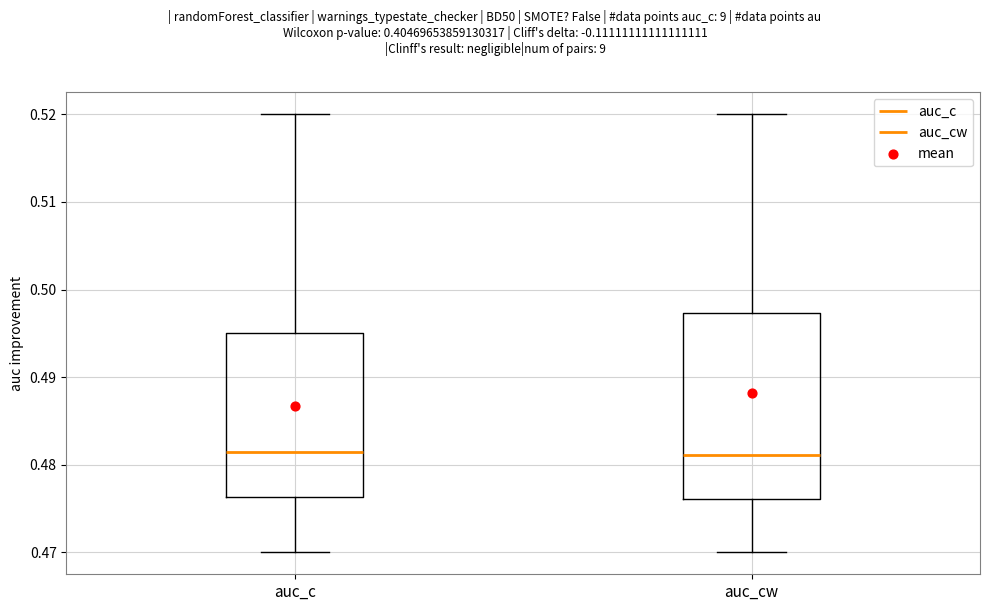

Where is the upper edge of the box for auc_cw on the y-axis? The values are not printed on the chart, so give them approximately, as read against the axis.

0.497